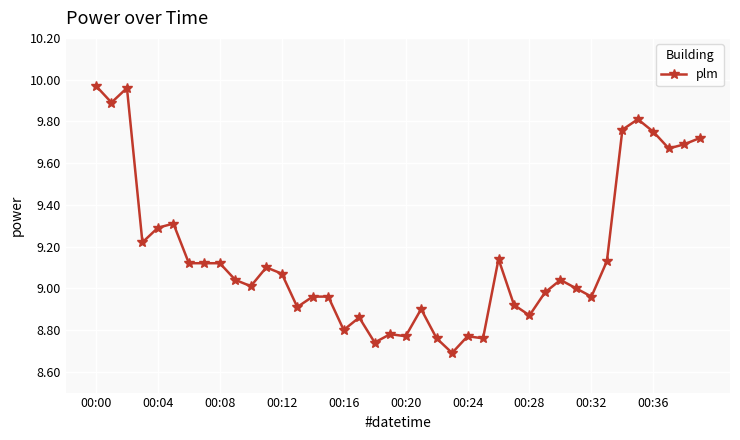

True or false: there are more than 0 points higher than both neighbors.

True